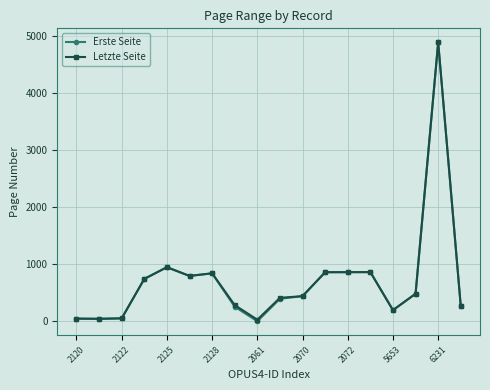

What is the highest value of the Erste Seite series?

4893